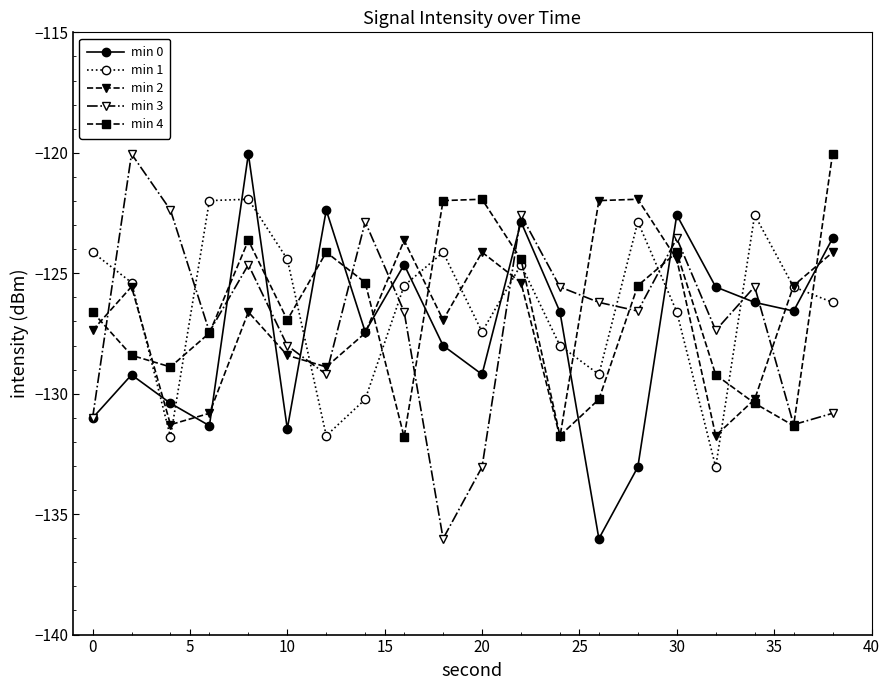

At how many categories does at least one series exceed -134?

20